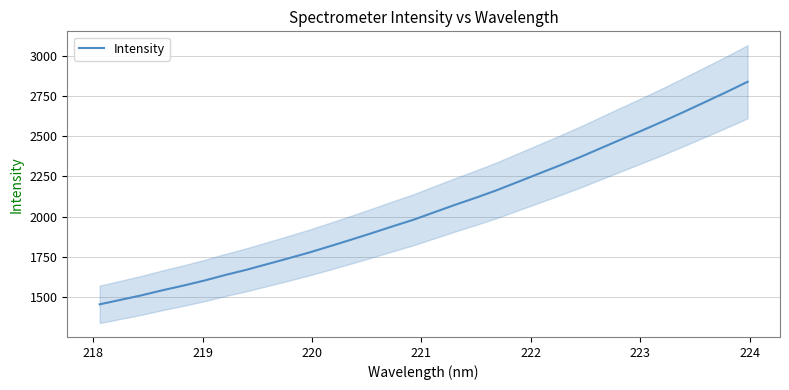

What is the highest value of the Intensity series?

2838.4